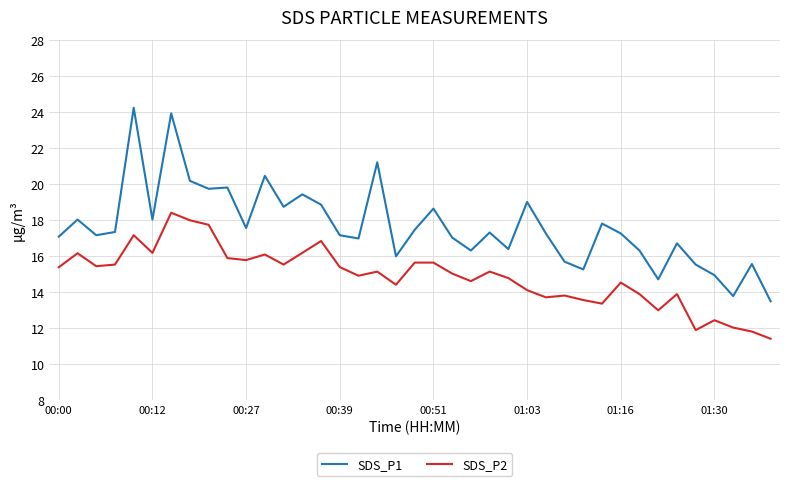

What is the maximum value shown in the chart?

24.2